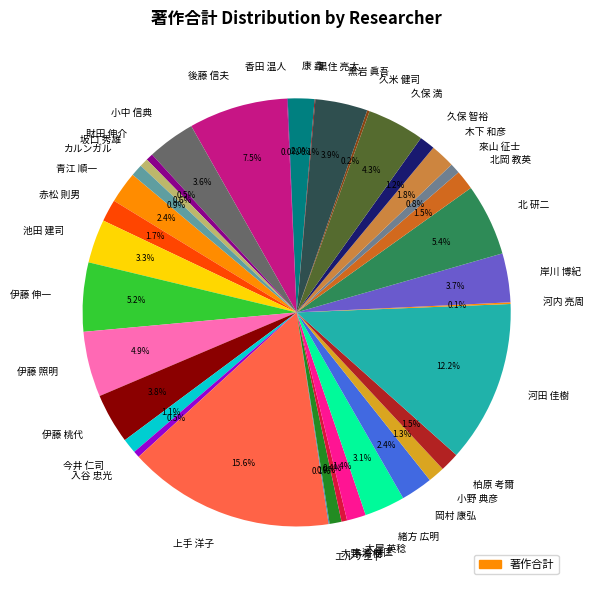

Between 伊藤 伸一 and カルンガル, which is larger?

伊藤 伸一